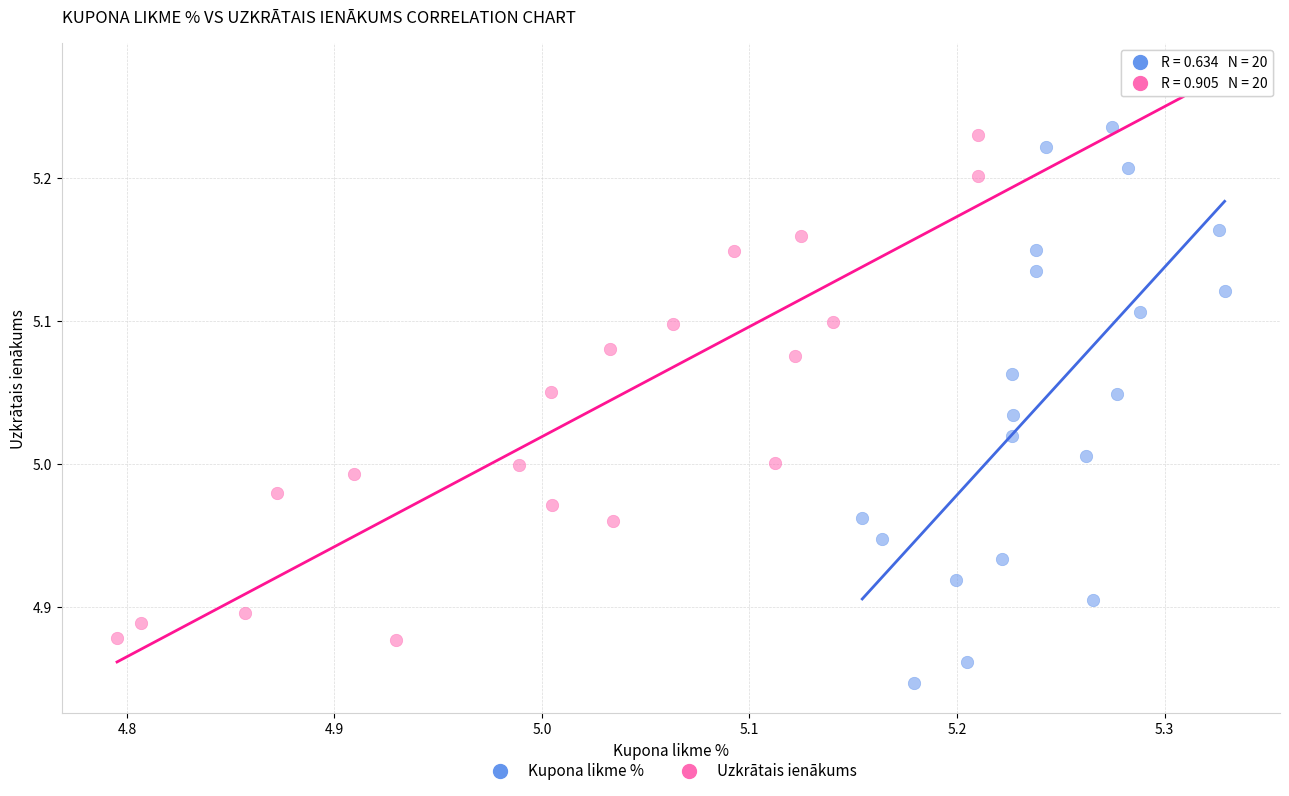

Which series contains the lowest Y value?

Kupona likme %